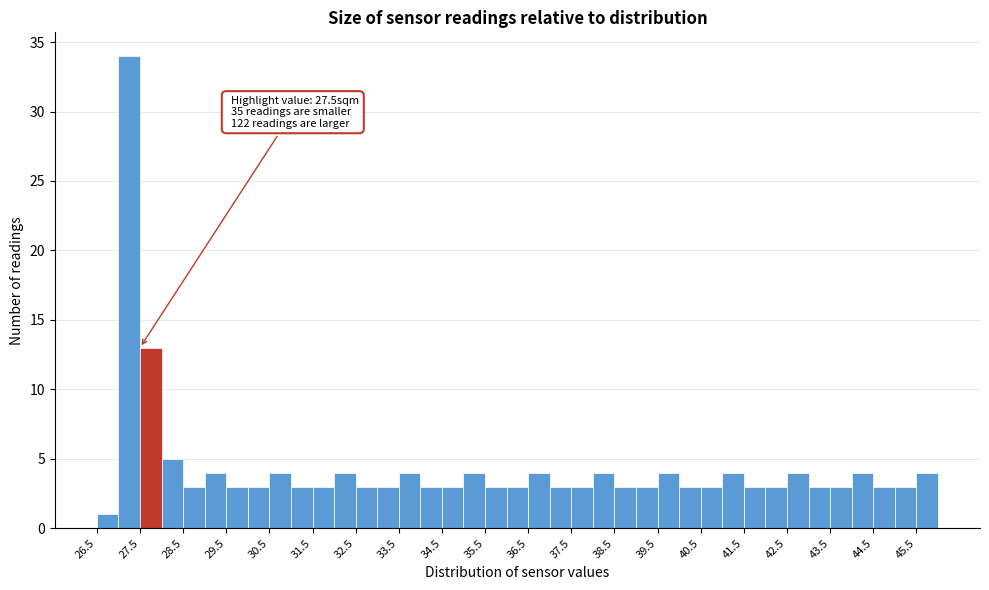

Over which range of the x-axis is the bar tallest?

27.0 to 27.5